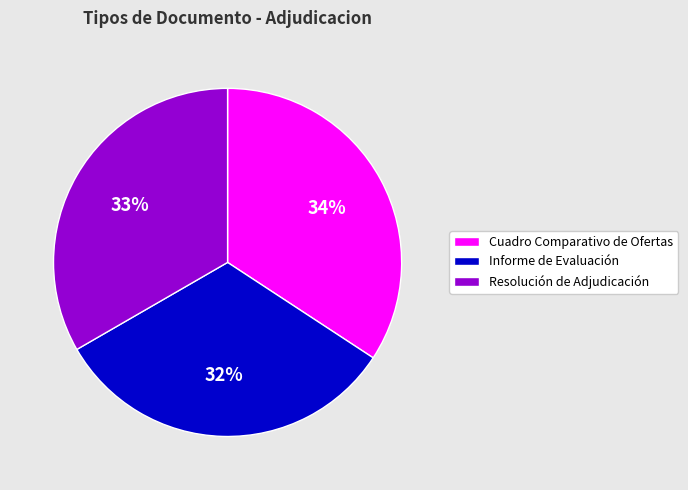

Is the sum of Resolución de Adjudicación and Informe de Evaluación greater than half?

Yes